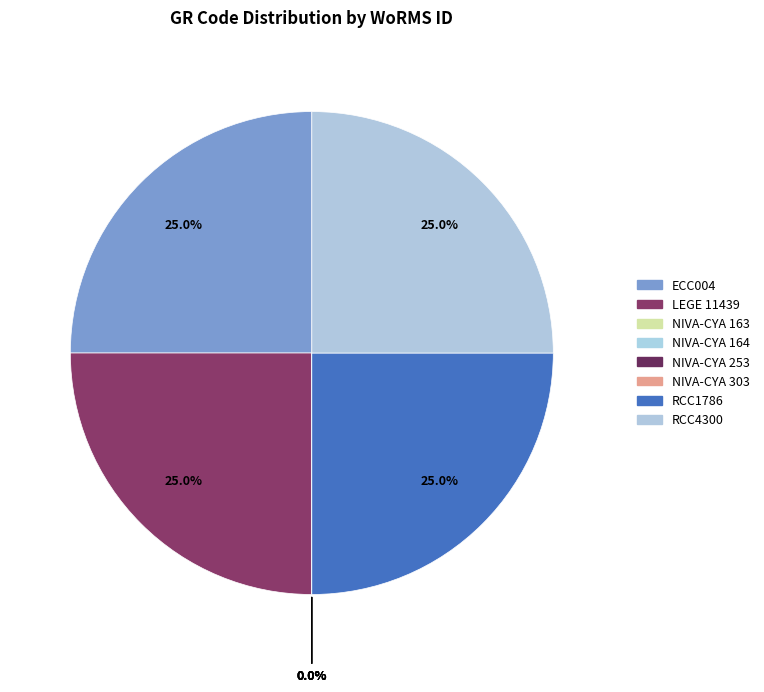

Which slice is the smallest?

NIVA-CYA 163